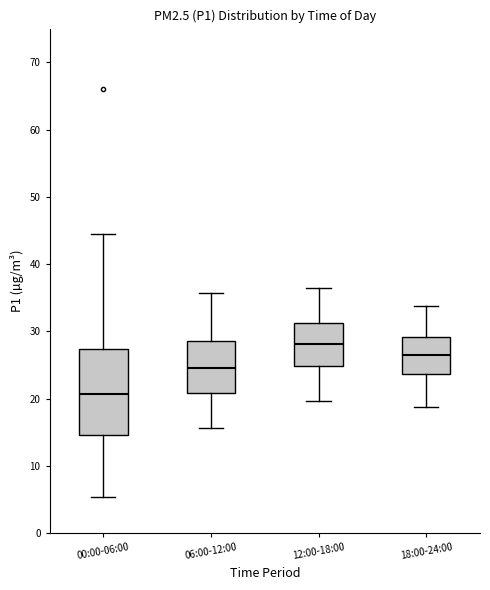

Comparing the boxes themselves (not the whiskers), which one is the tallest?

00:00-06:00